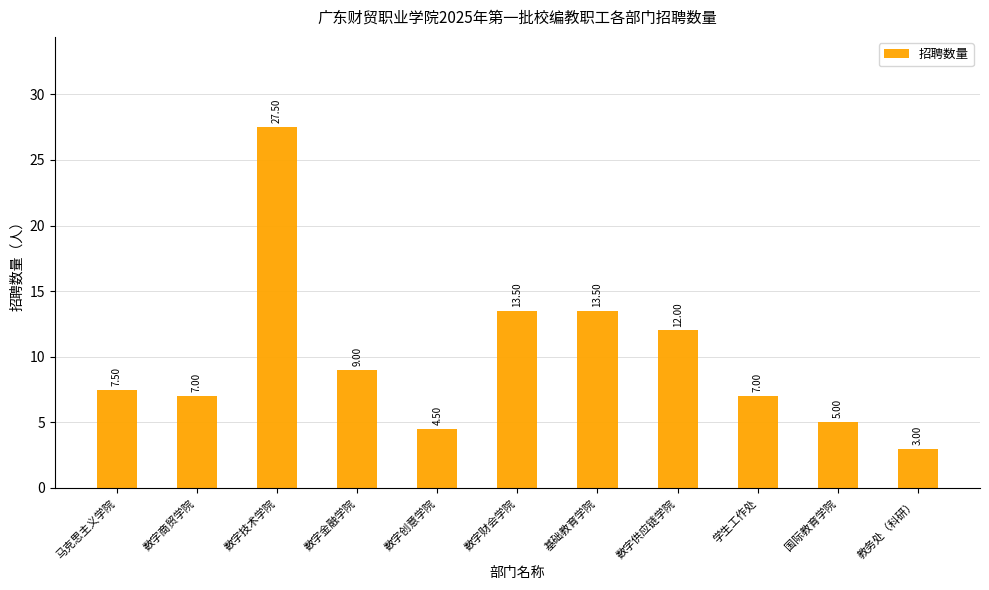

Approximately how many times larger is the value at 数字财会学院 compared to 数字金融学院?

1.5